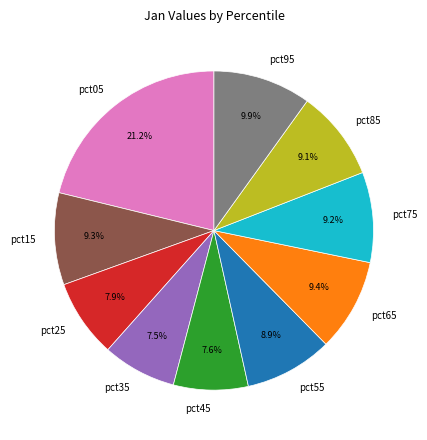

To the nearest percent, what percentage of the pie is pct75?

9%